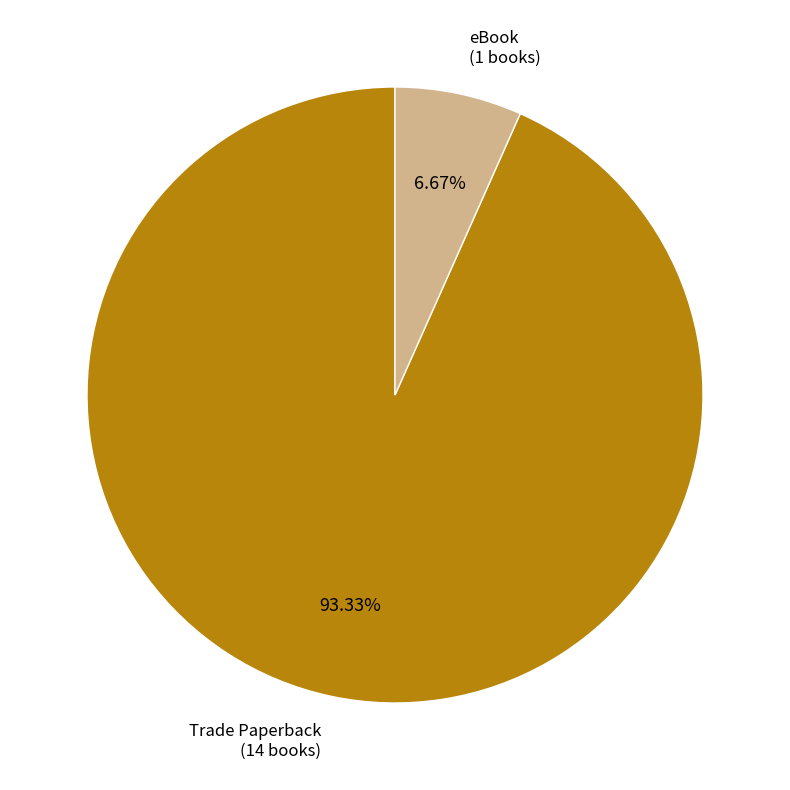

What is the largest slice in the pie chart?

Trade Paperback